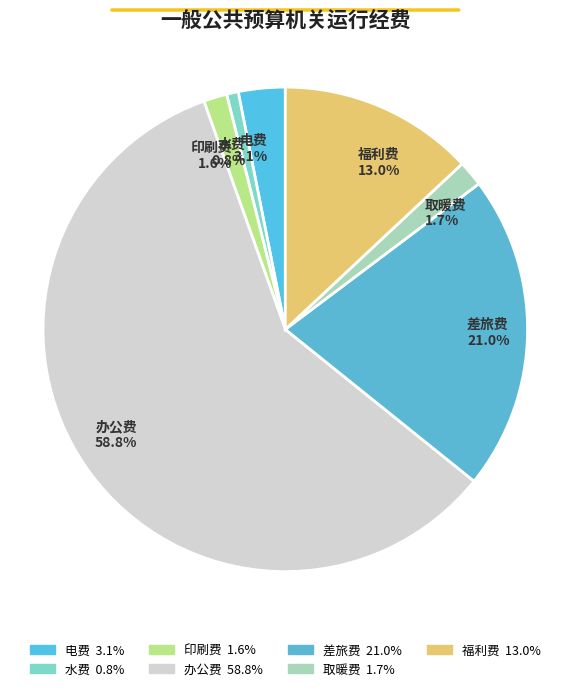

How many segments does this pie chart have?

7